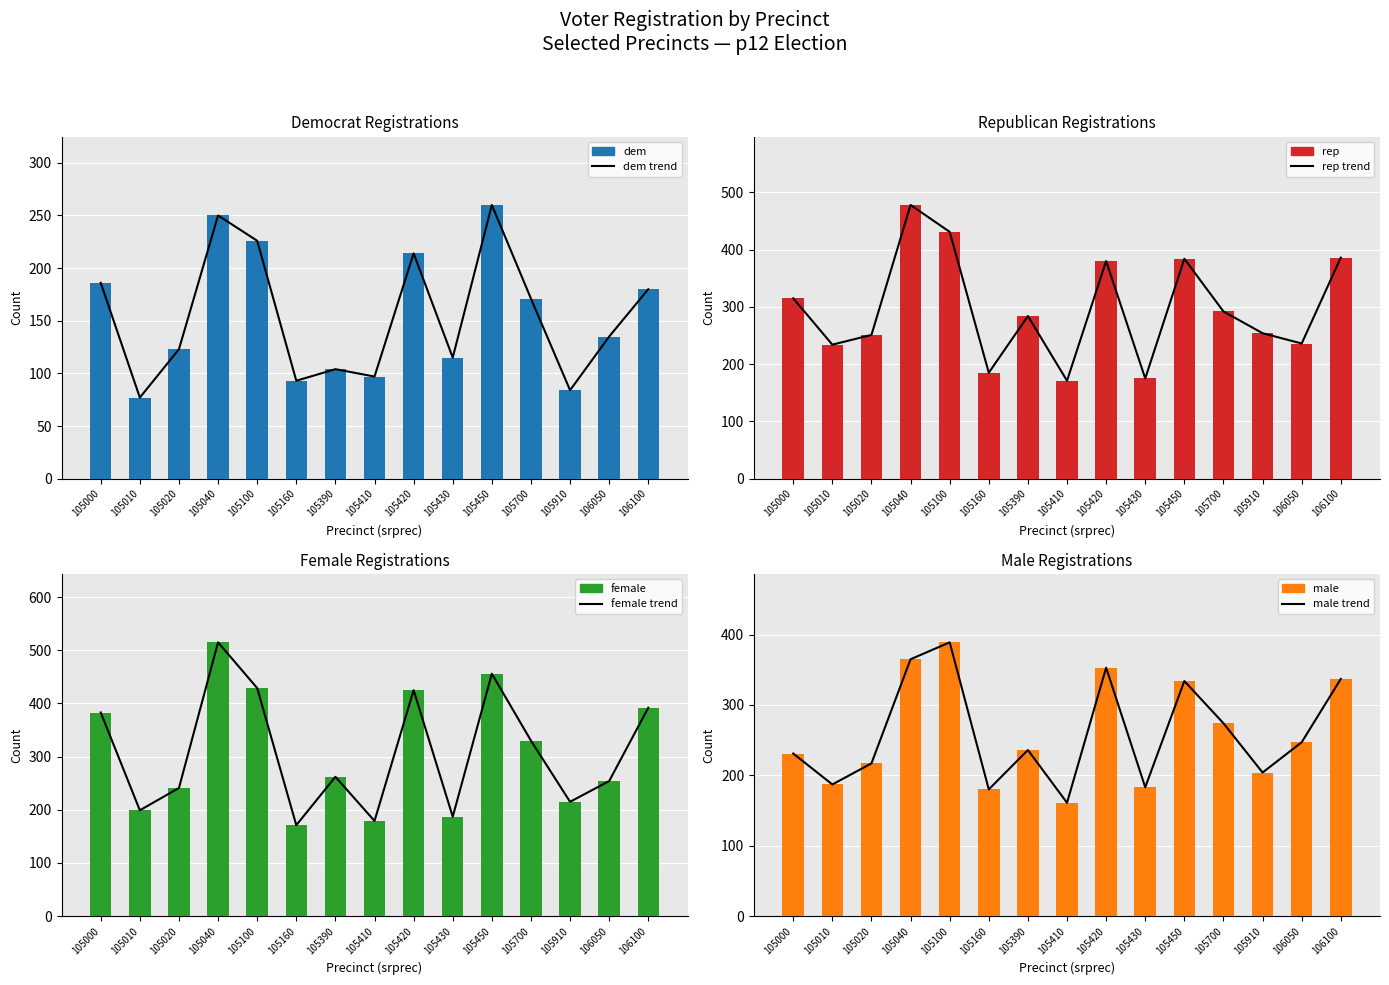

What is the total value across all series at 105390?

886